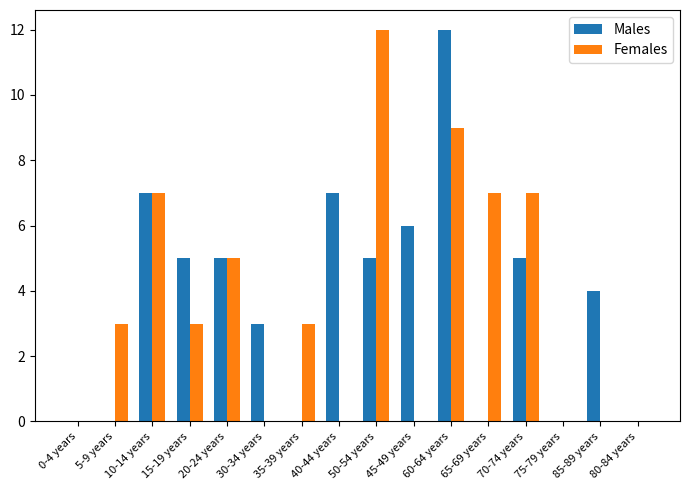

What is the maximum value shown in the chart?

12